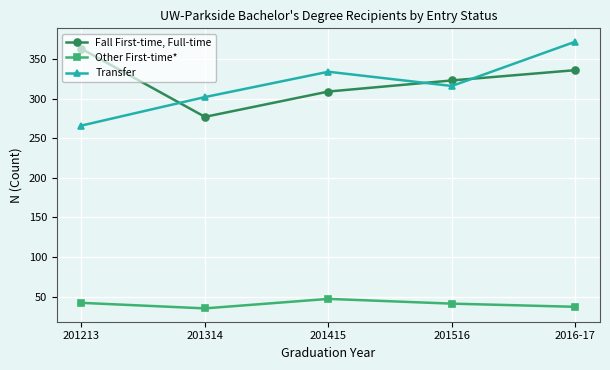

True or false: Transfer and Fall First-time, Full-time intersect in this chart.

True